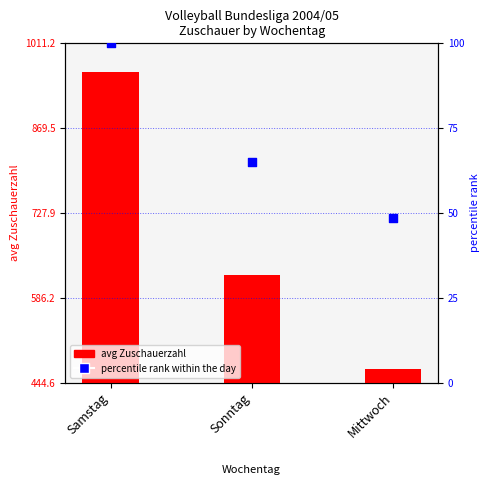

Is the value of percentile rank within the day at Mittwoch greater than the value of avg Zuschauerzahl at Samstag?

No